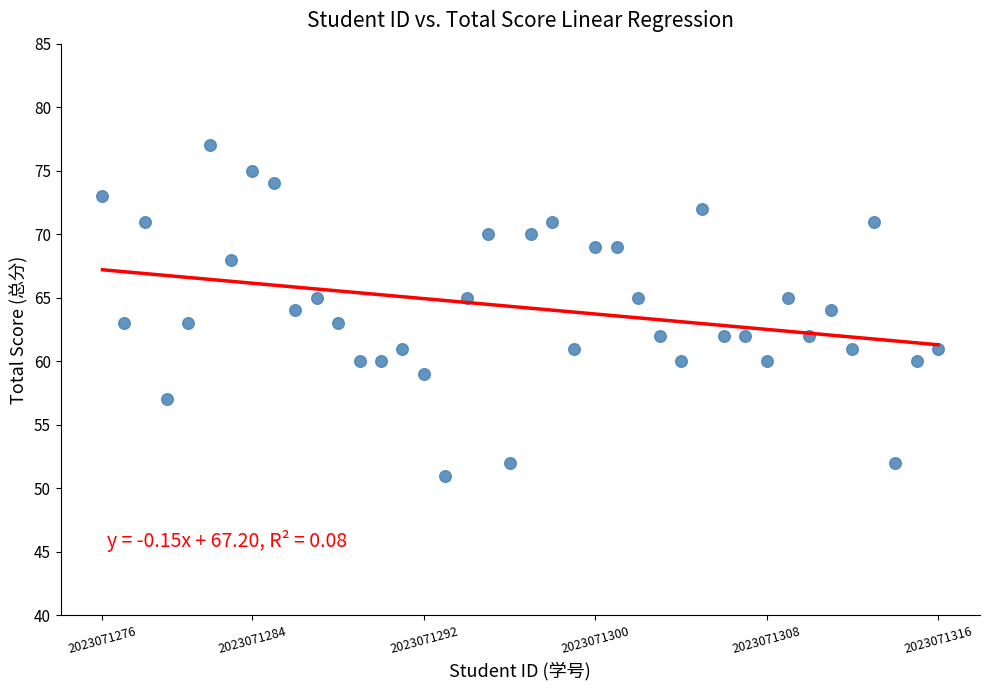

What is the range of Y values (max minus min)?

26